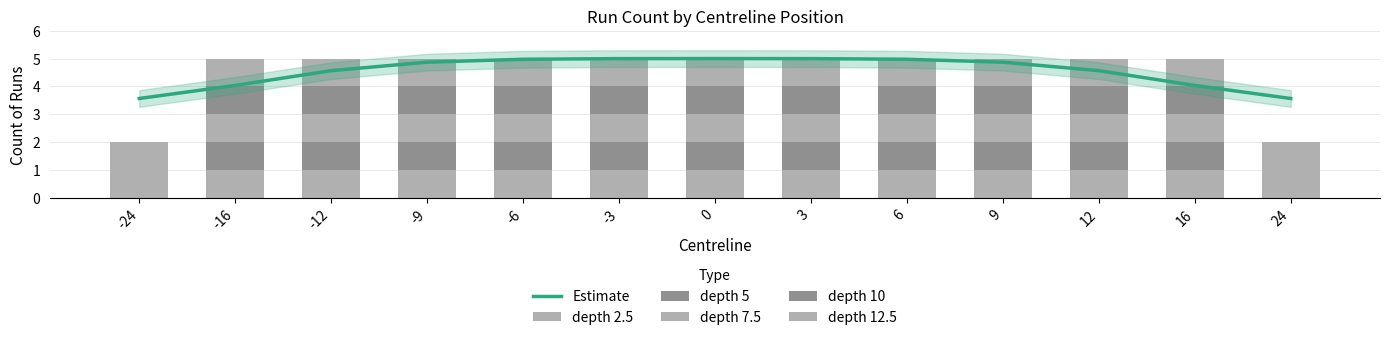

What is the difference between the highest and lowest values at 9?

3.9